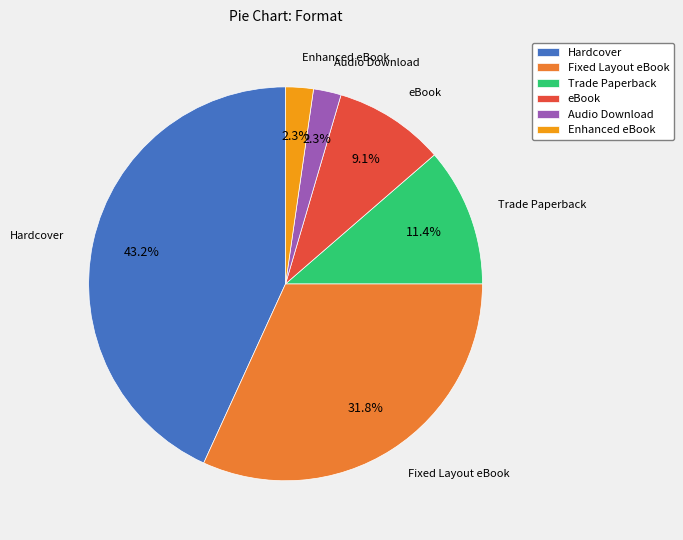

Is there any slice that represents more than half of the pie?

No